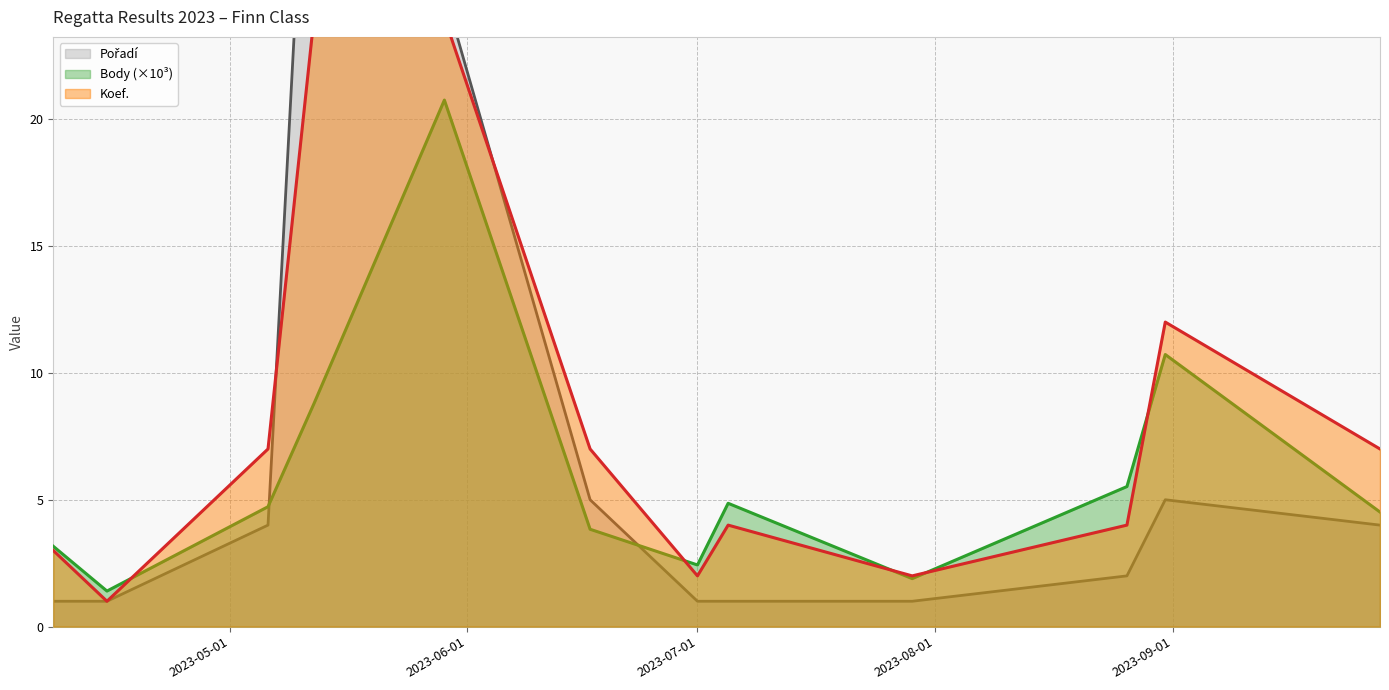

Which series has the largest total across all categories?

Koef.